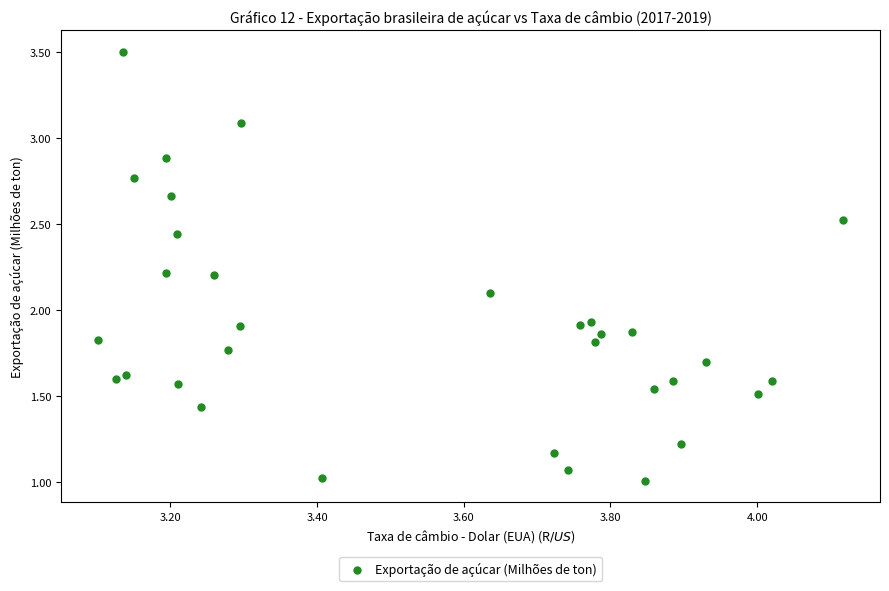

What is the range of Y values (max minus min)?

2.5